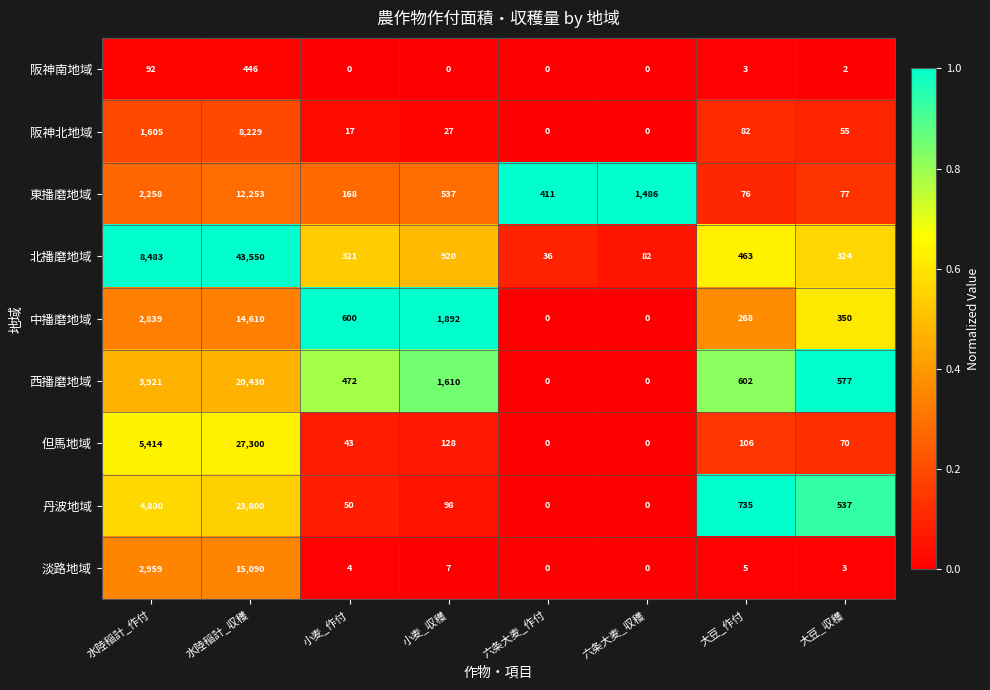

At which category is the sum across all series the highest?

水陸稲計_収穫